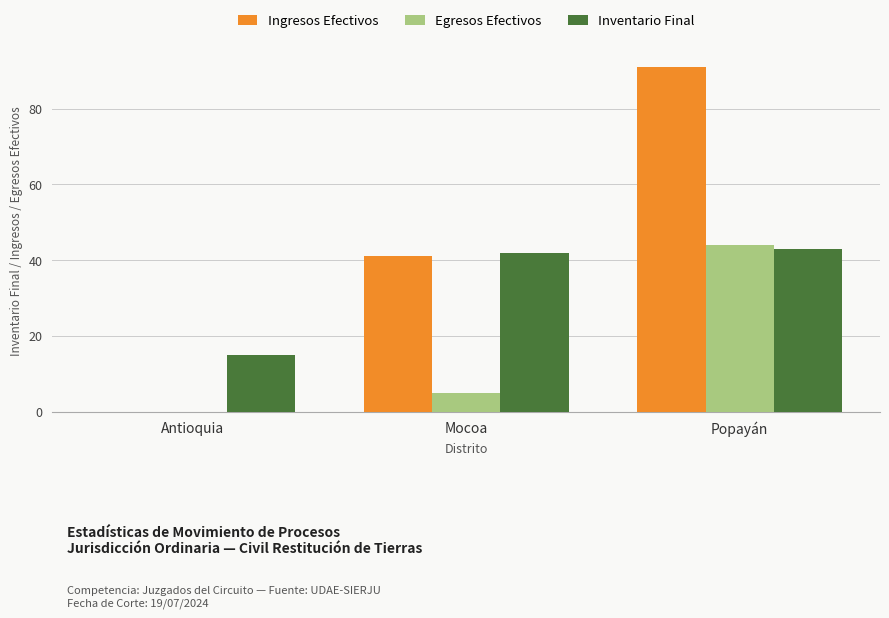

Count the number of categories in the chart.

3